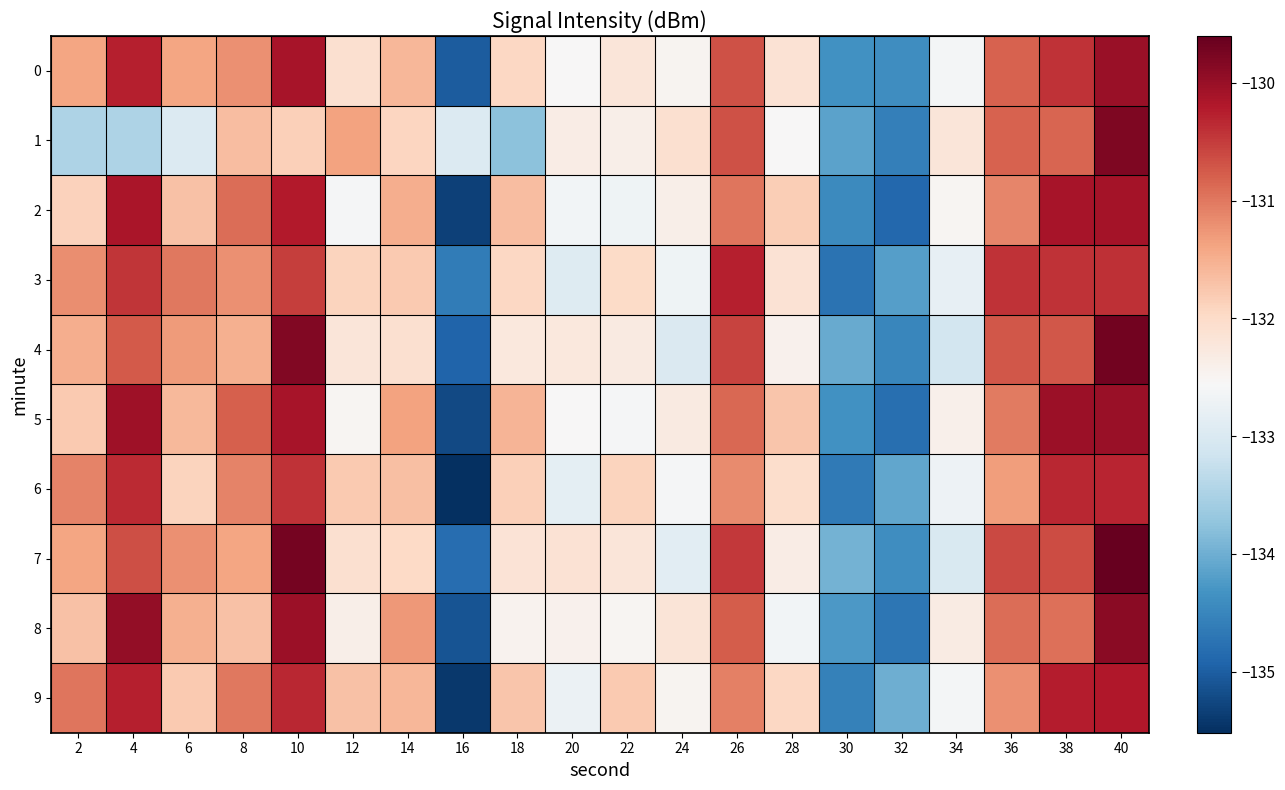

Between 6 and 36, which is larger?

36